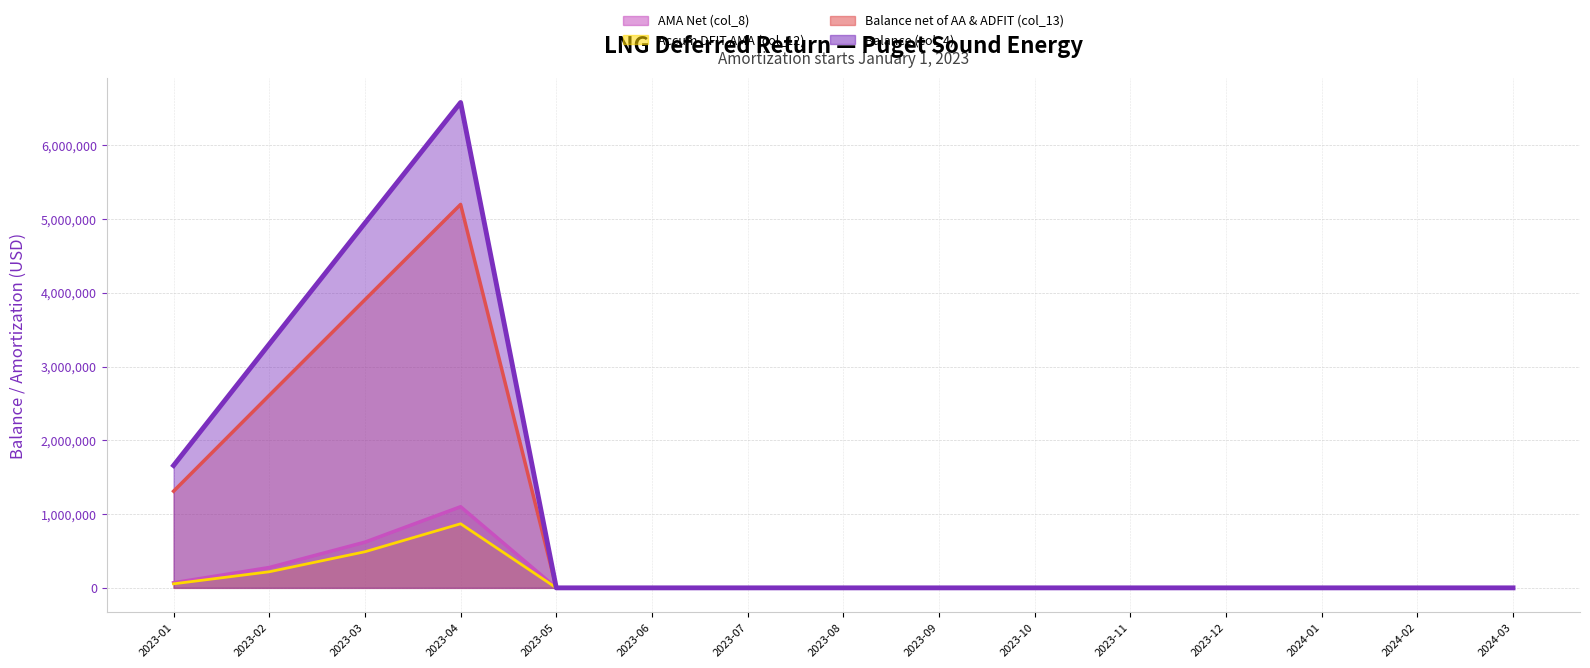

What is the label of the 5th point from the left?

2023-05